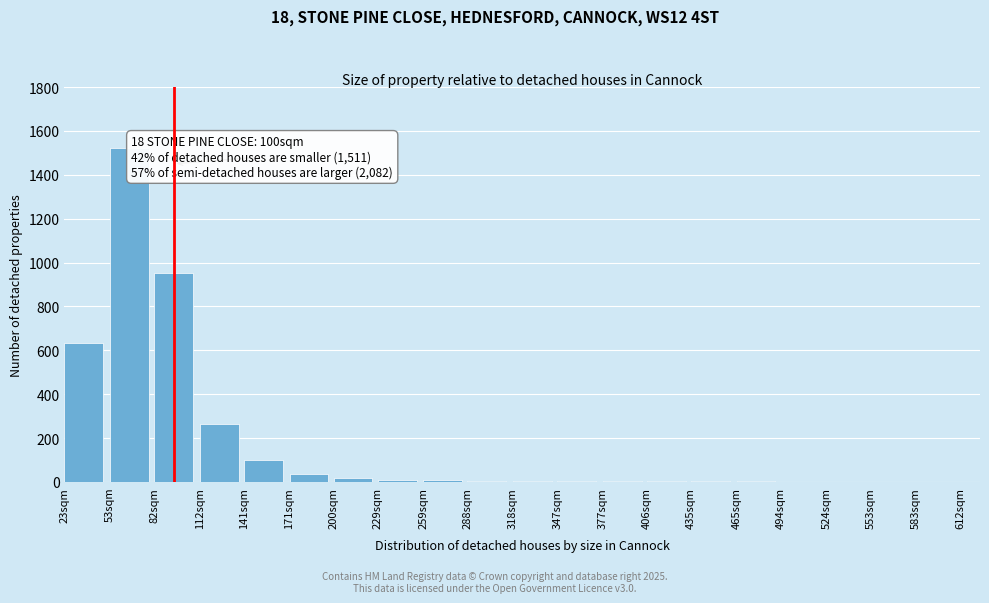

What is the greatest value displayed?

1520